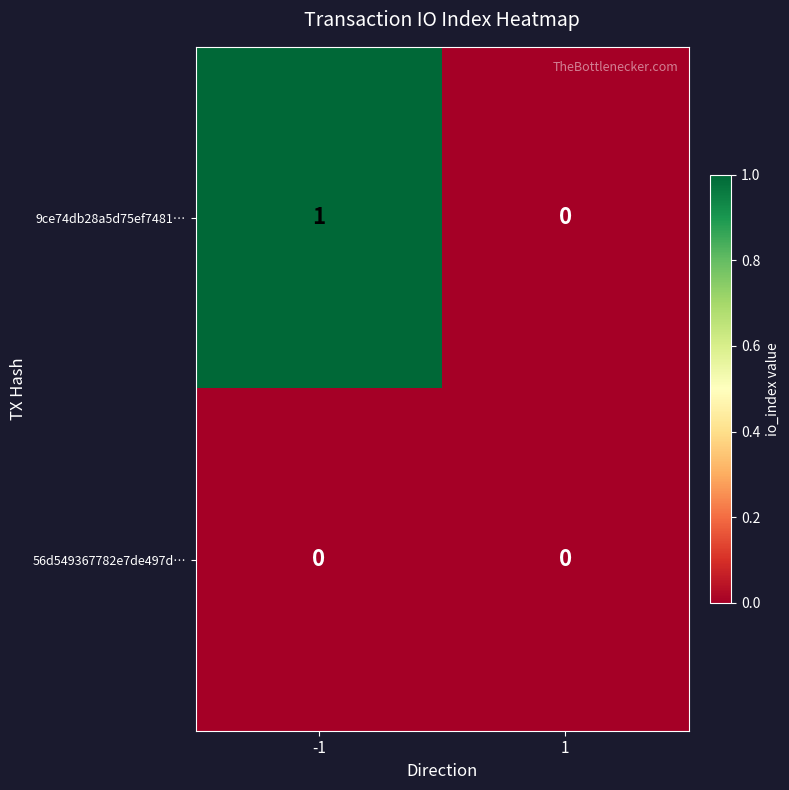

Reading left to right, extract all data points from this chart.

9ce74db28a5d75ef7481…: 1	0
56d549367782e7de497d…: 0	0